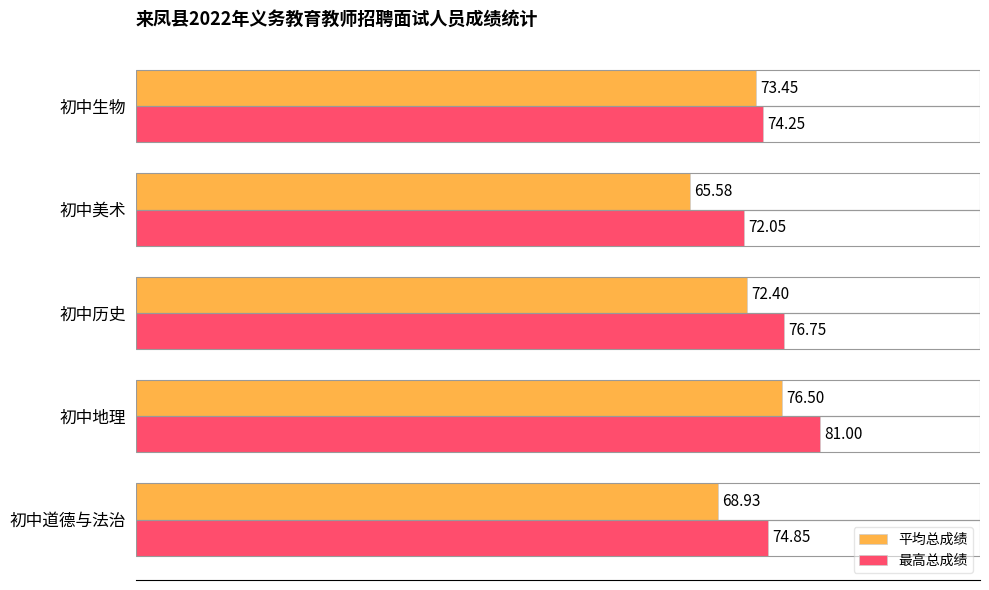

Which series has the widest spread of values?

平均总成绩